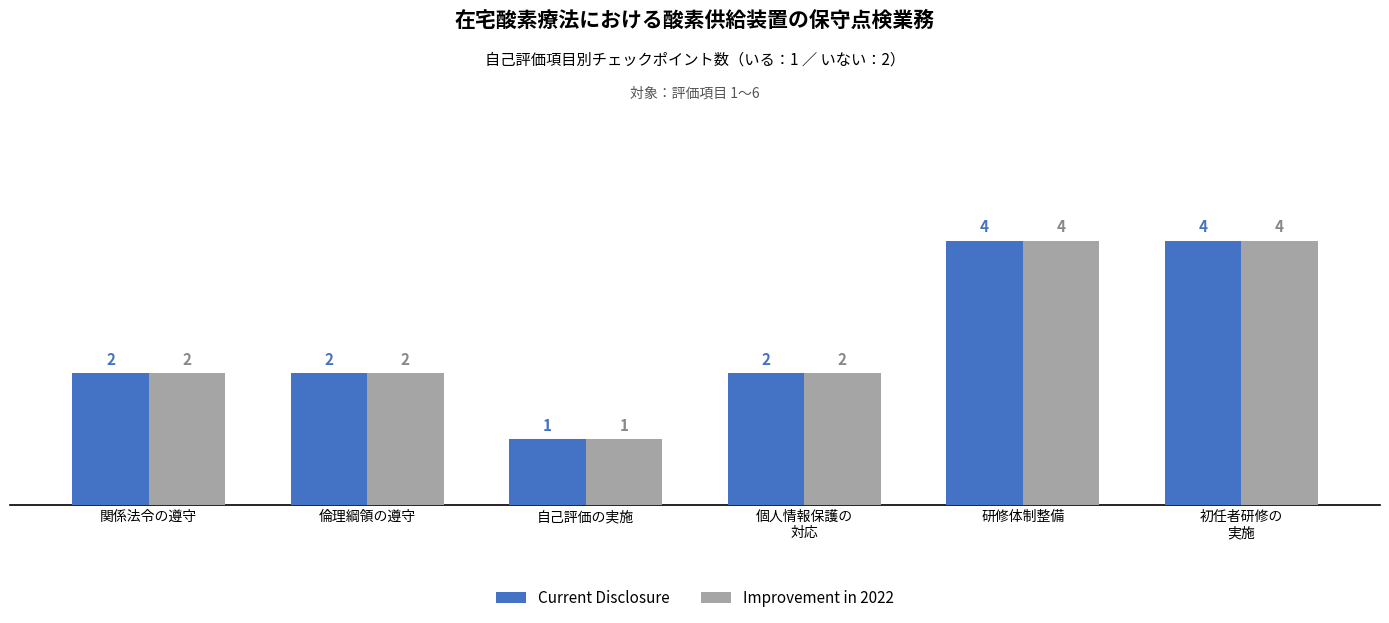

What is the difference between the second highest and second lowest values in the Current Disclosure series?

2